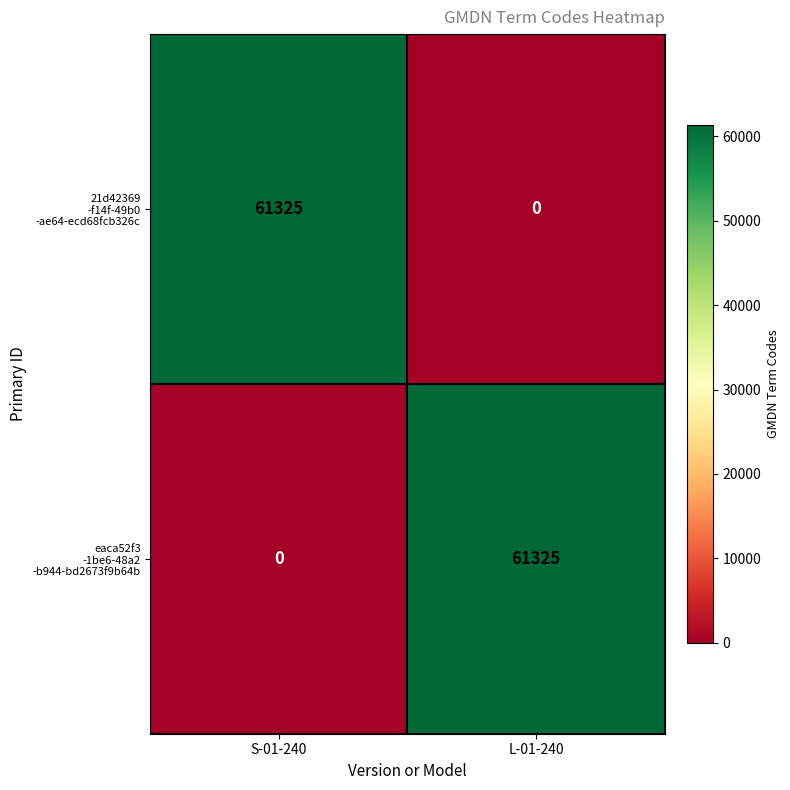

What is the difference between the highest and lowest values at S-01-240?

61325